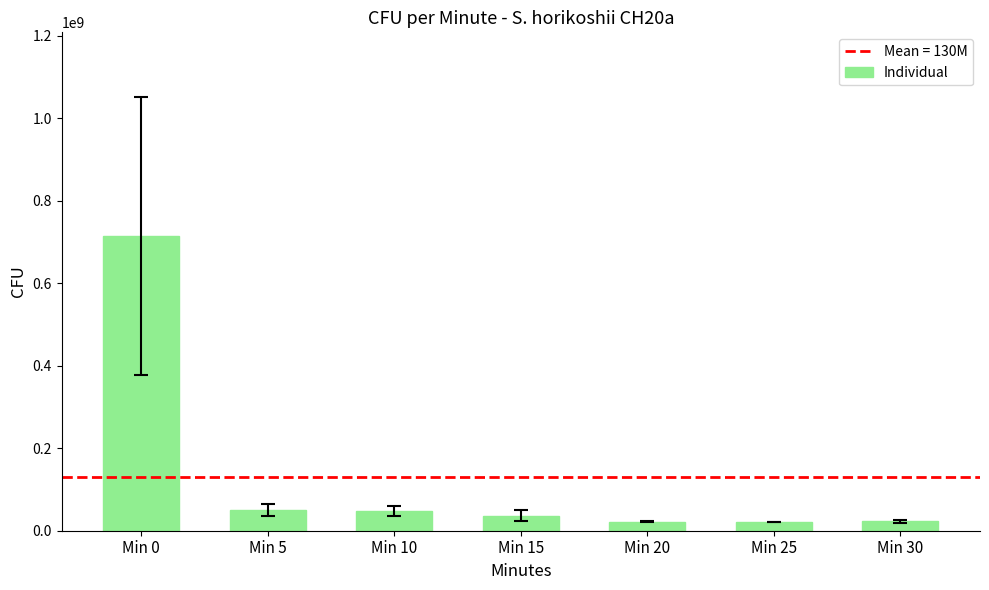

Is it true that the value at Min 10 is 47500000.0?

True